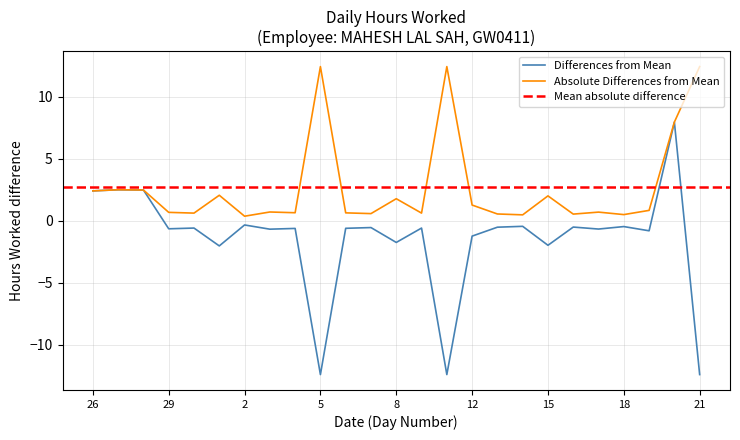

Where is the data nearest to the value -2?

15